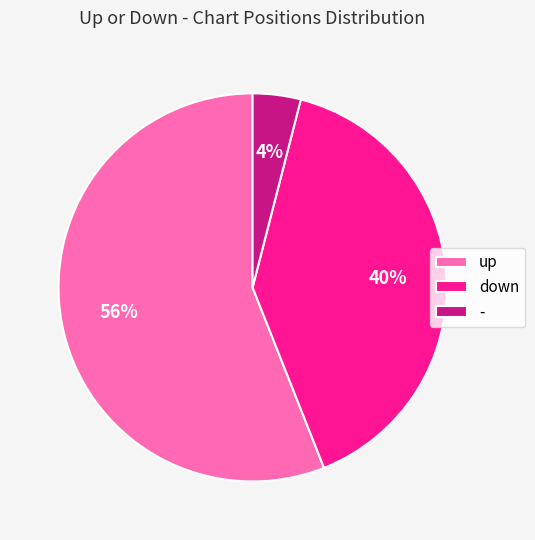

What is the smallest slice in the pie chart?

-